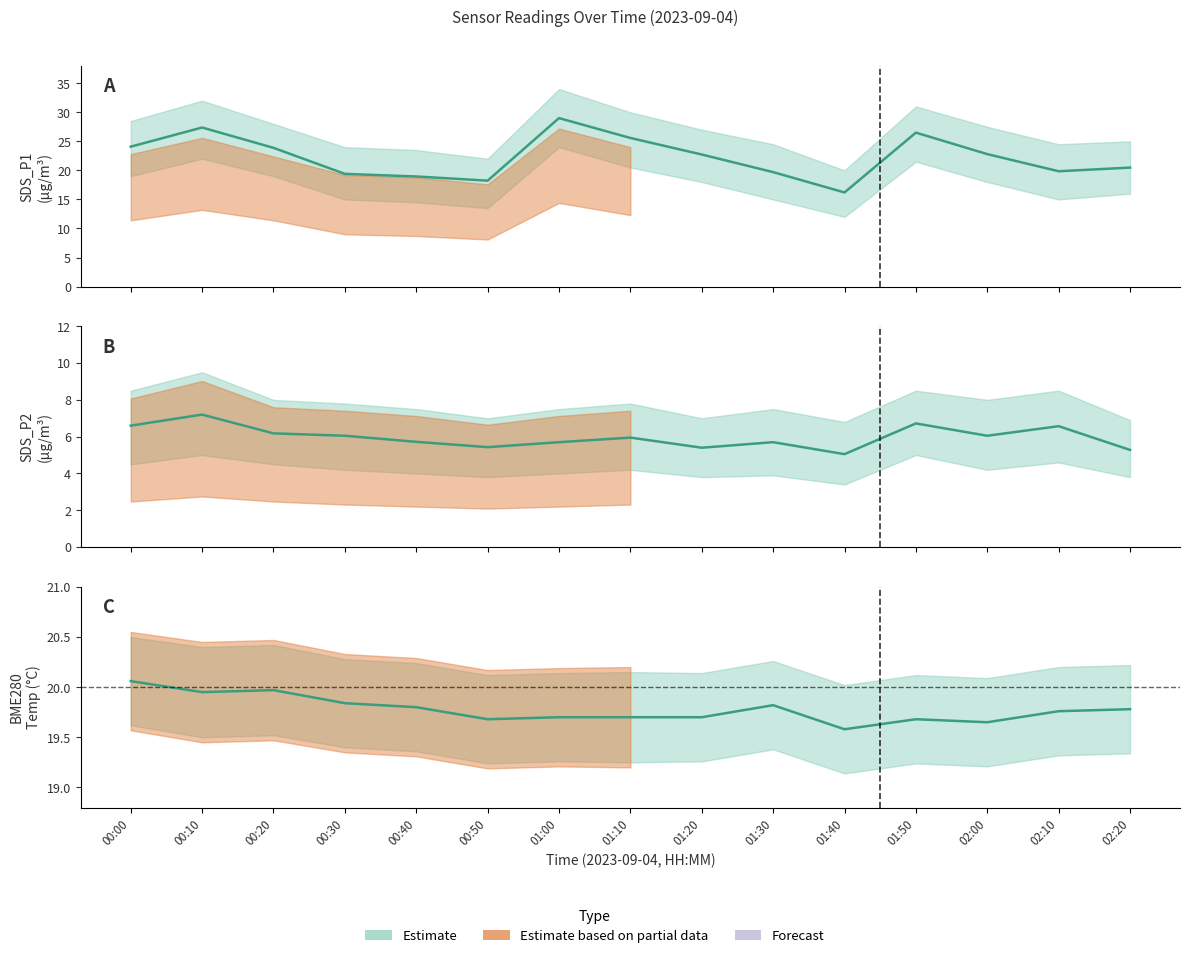

Which category has the lowest value across all series?

01:40